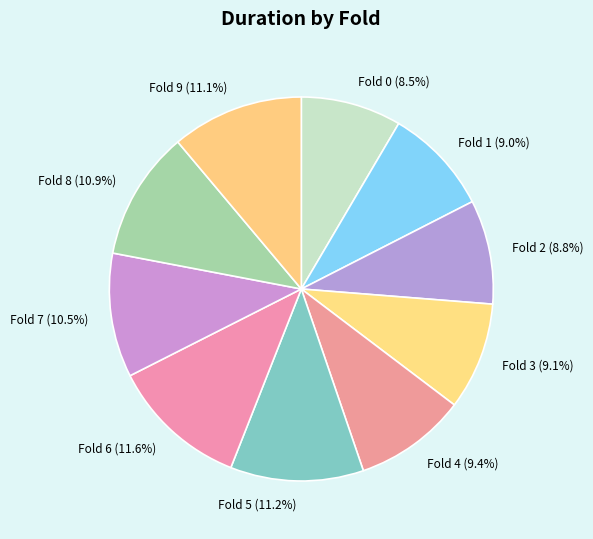

Is the sum of Fold 4 and Fold 5 greater than half?

No